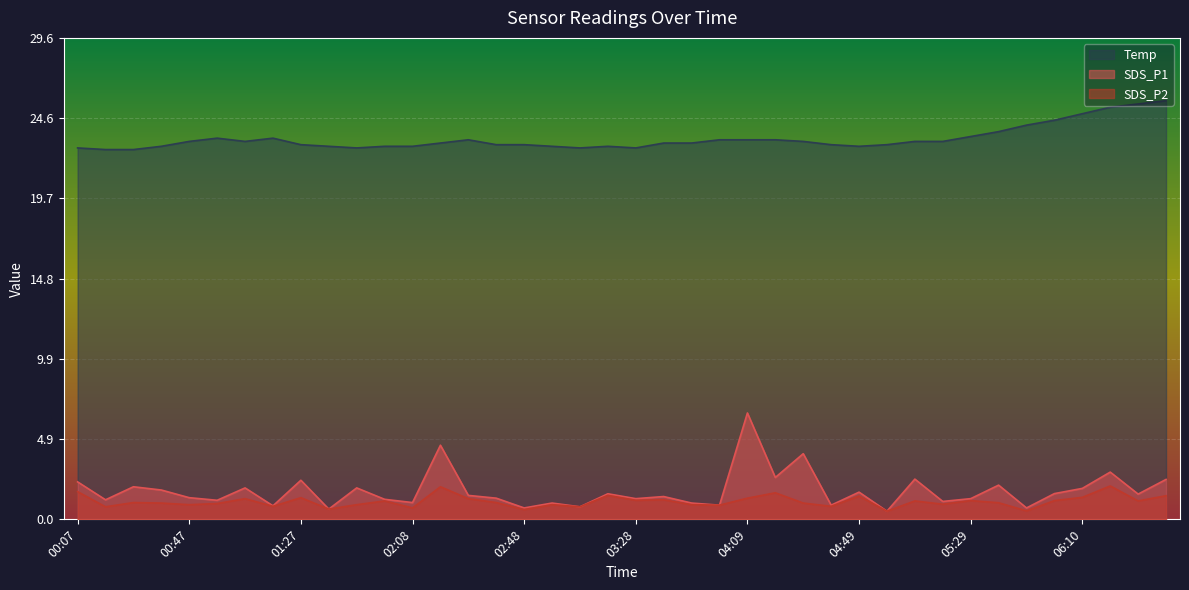

Which series has the widest spread of values?

SDS_P1